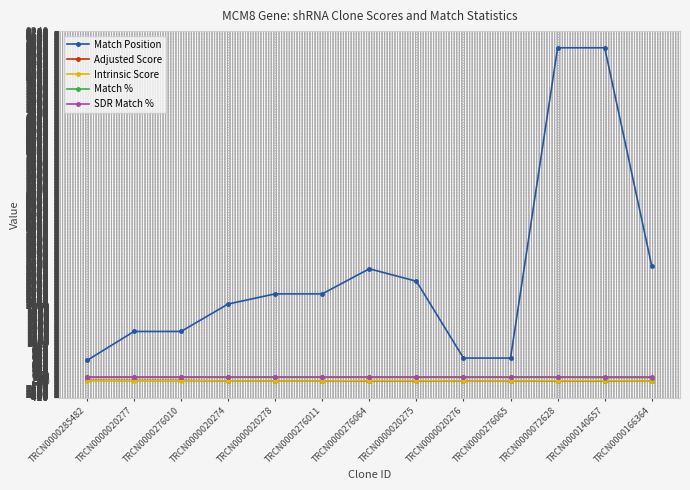

What is the label of the 6th point from the right?

TRCN0000020275